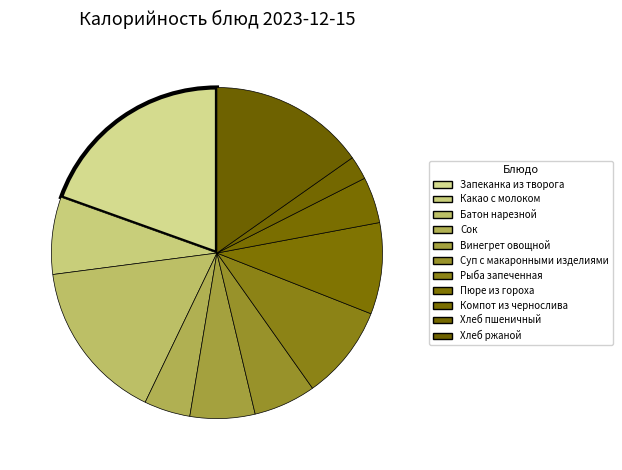

The Компот из чернослива slice represents 10% of the pie. True or false?

False